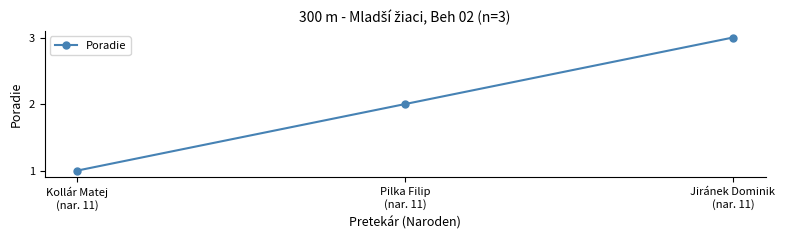

True or false: the data shows 1 at Kollár Matej
(nar. 11).

True